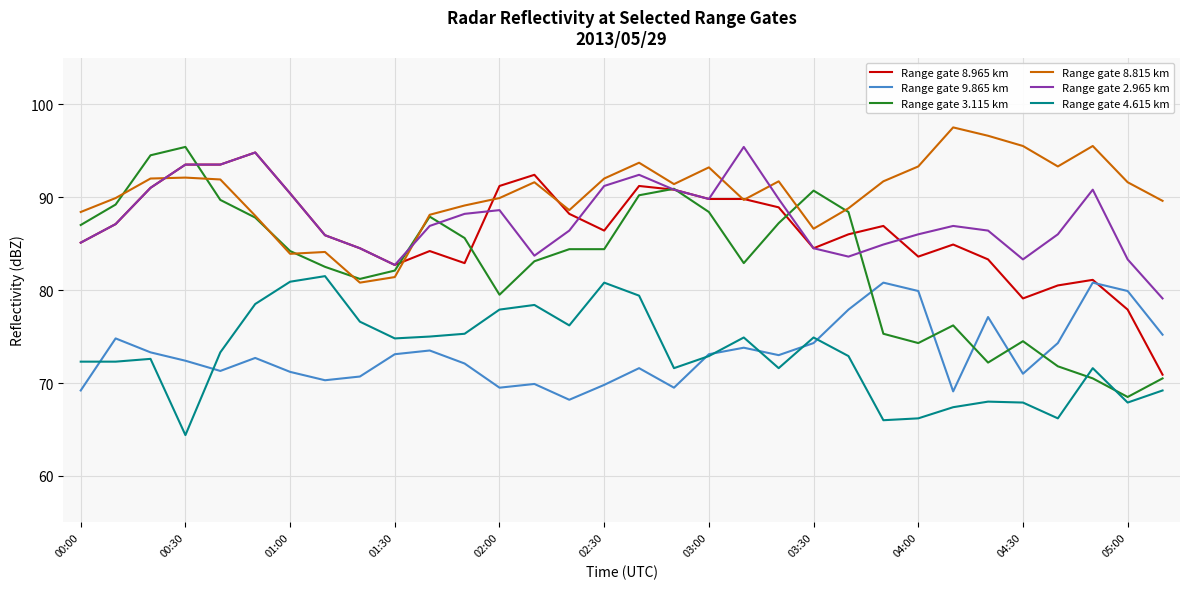

Which series has the largest range (max minus min)?

Range gate 3.115 km